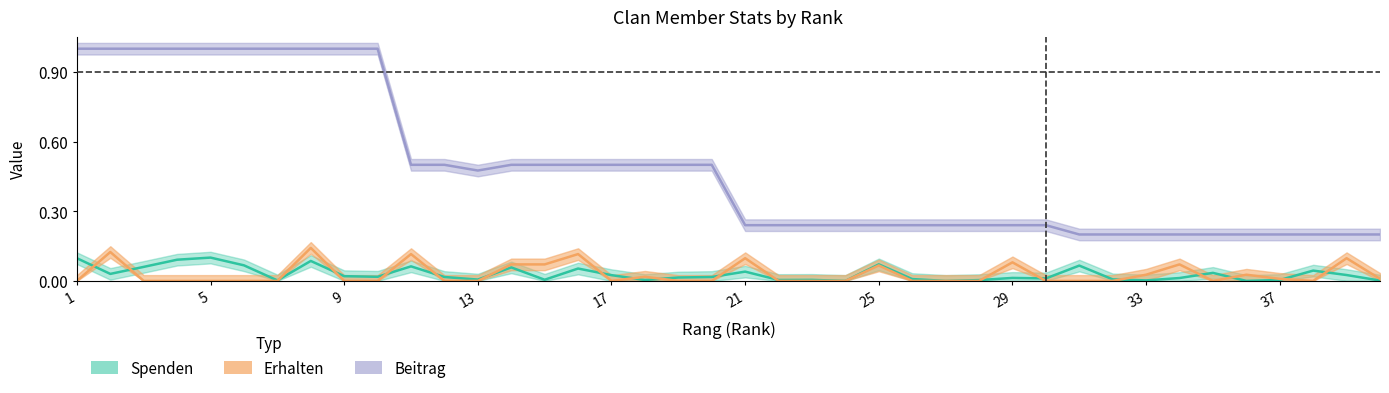

Does the chart display data point markers on the line(s)?

No